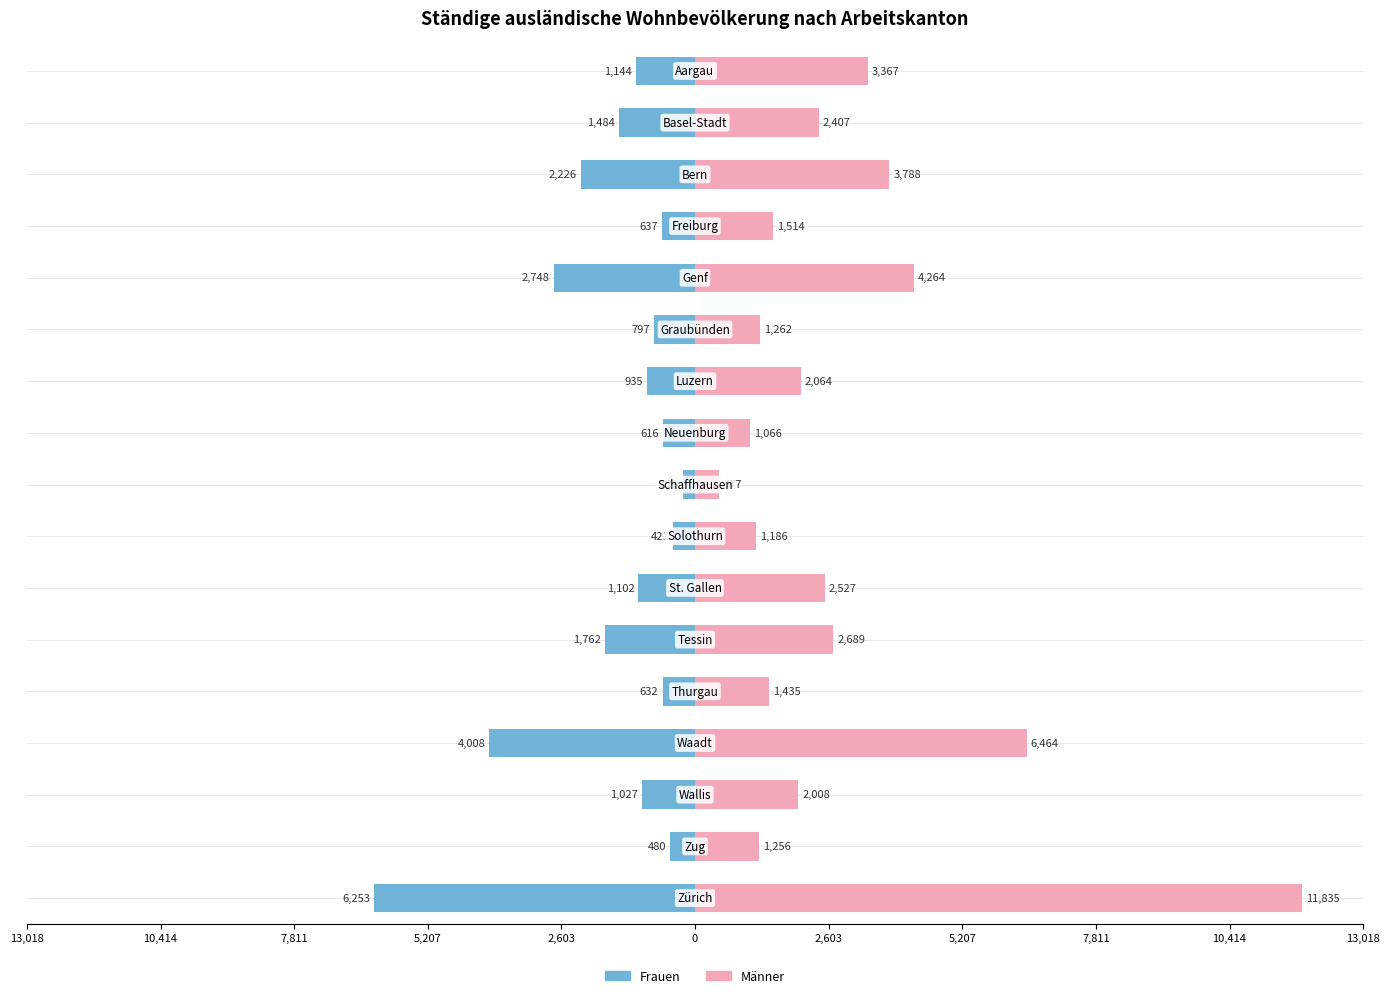

The value of Männer at 0 is 1832. True or false?

False